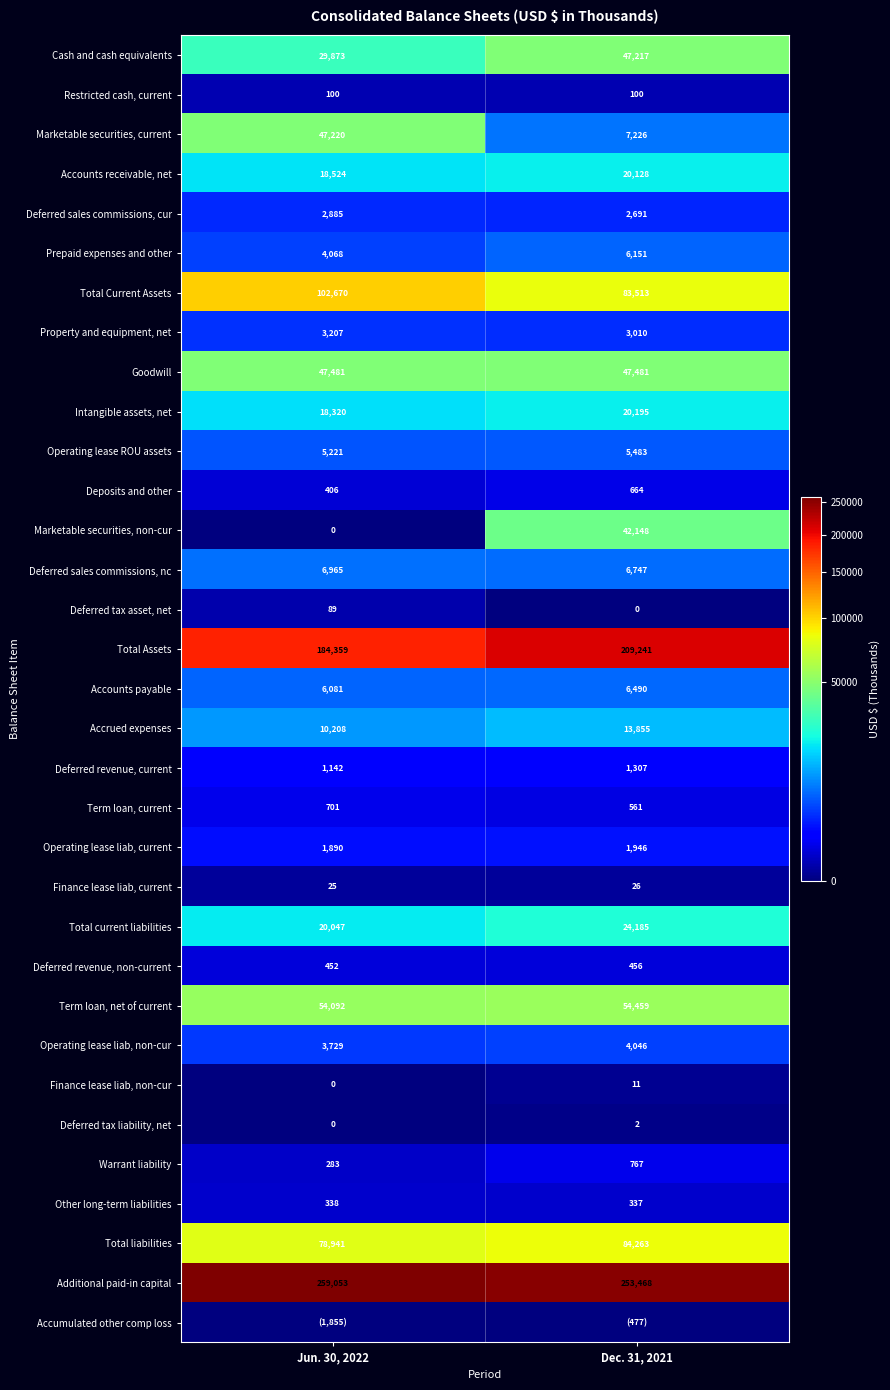

Is the value of Total Assets at Jun. 30, 2022 greater than the value of Prepaid expenses and other at Jun. 30, 2022?

Yes